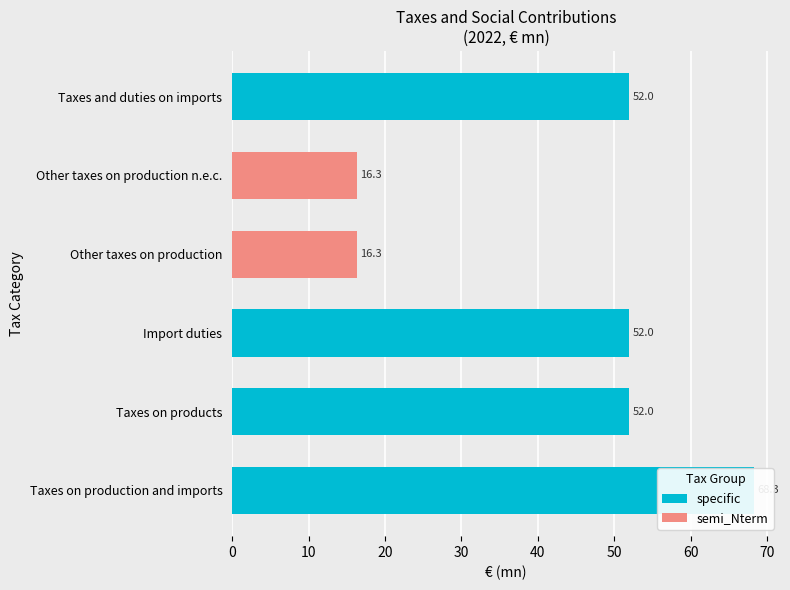

List the series in order of their overall mean, highest first.

specific, semi_Nterm